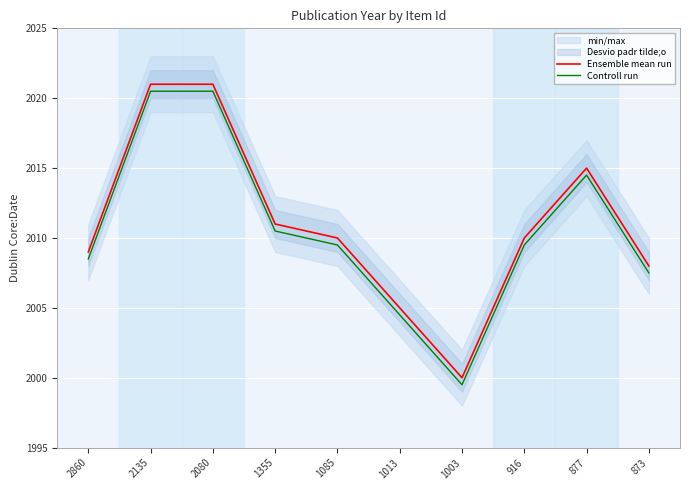

Count the number of categories in the chart.

10